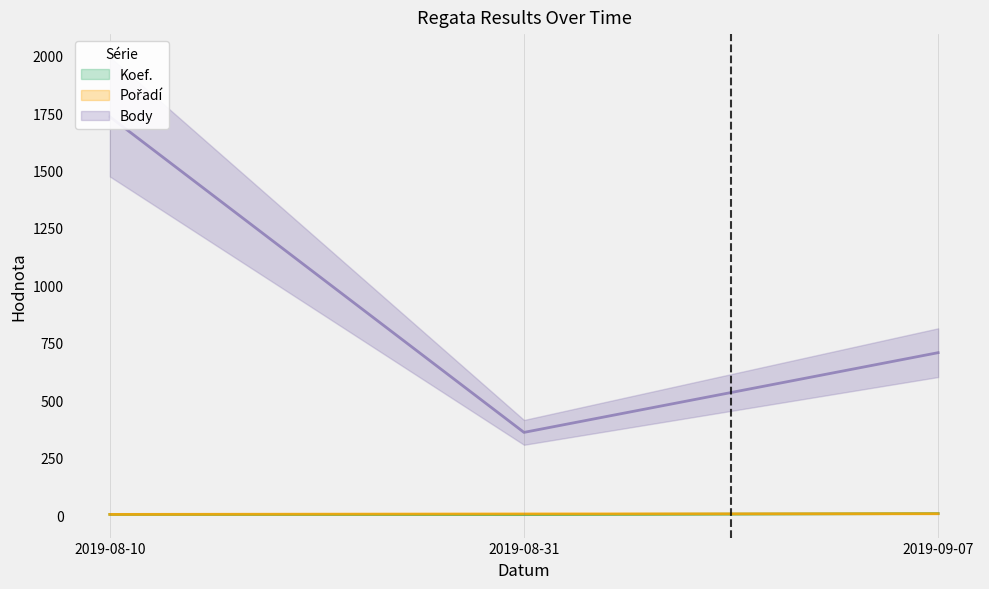

At which label does Koef. first exceed 3?

2019-09-07